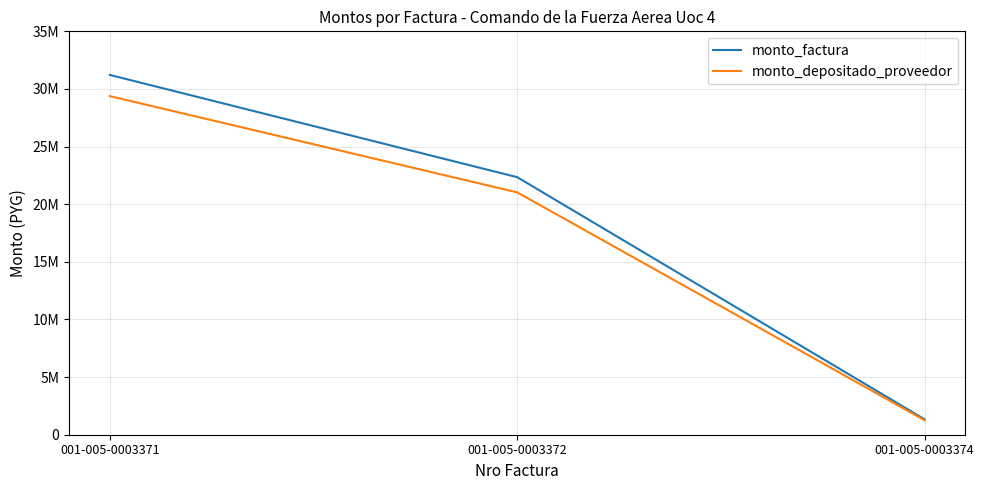

Where does the monto_depositado_proveedor series first go above 21027661?

001-005-0003371